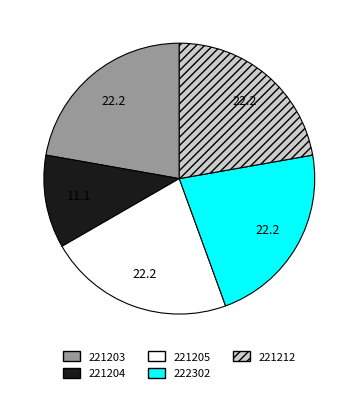

Does 221205 represent more than half of the total?

No